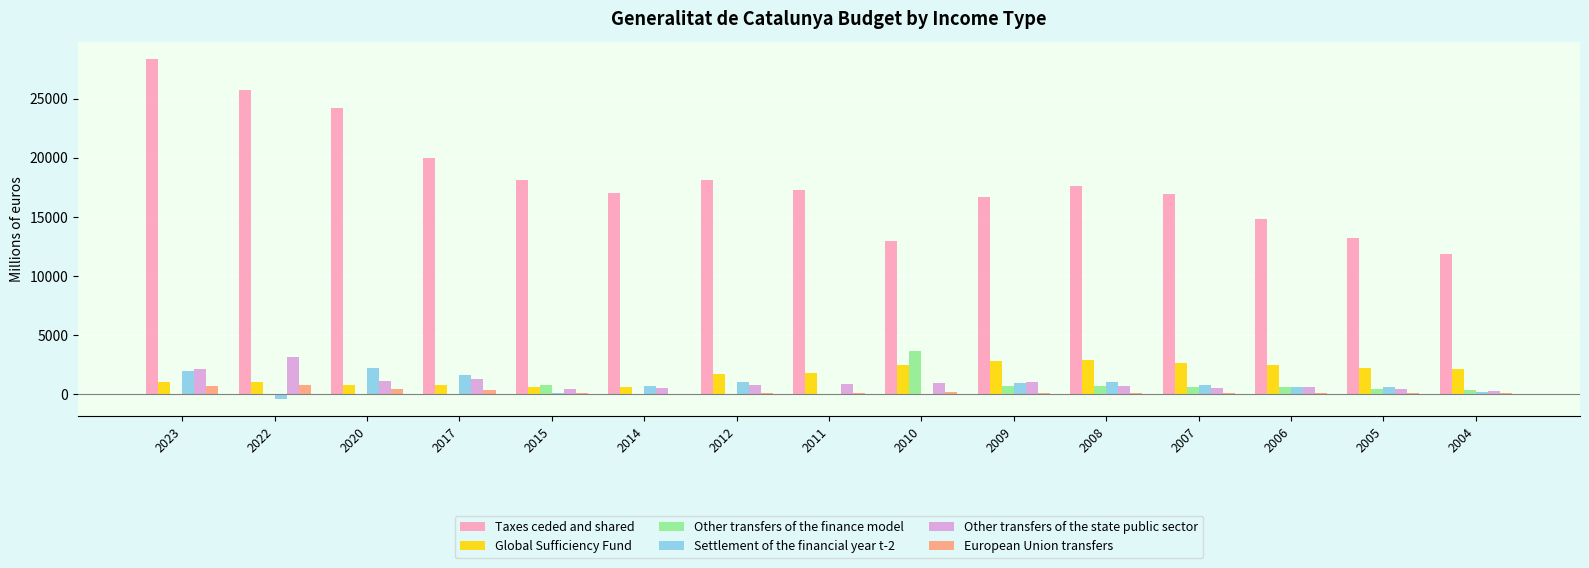

What is the maximum value shown in the chart?

28375.9